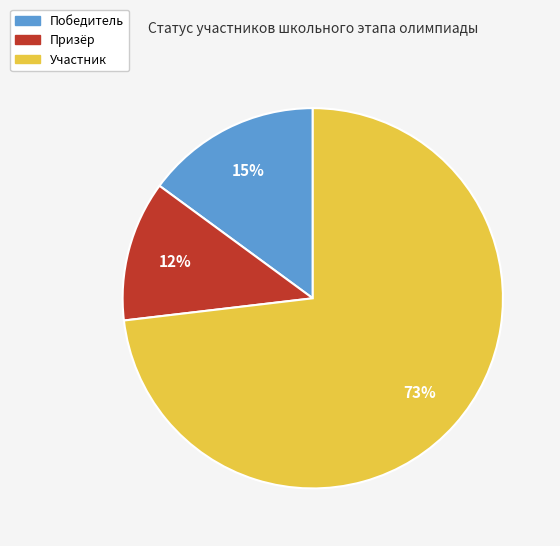

How many slices are in this pie chart?

3